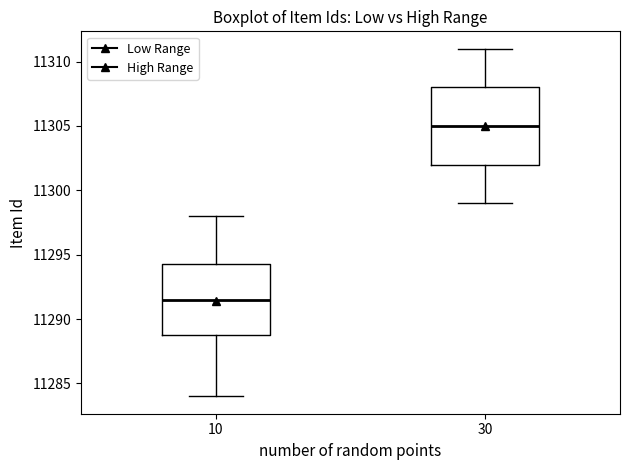

Which box's median line is the highest?

30